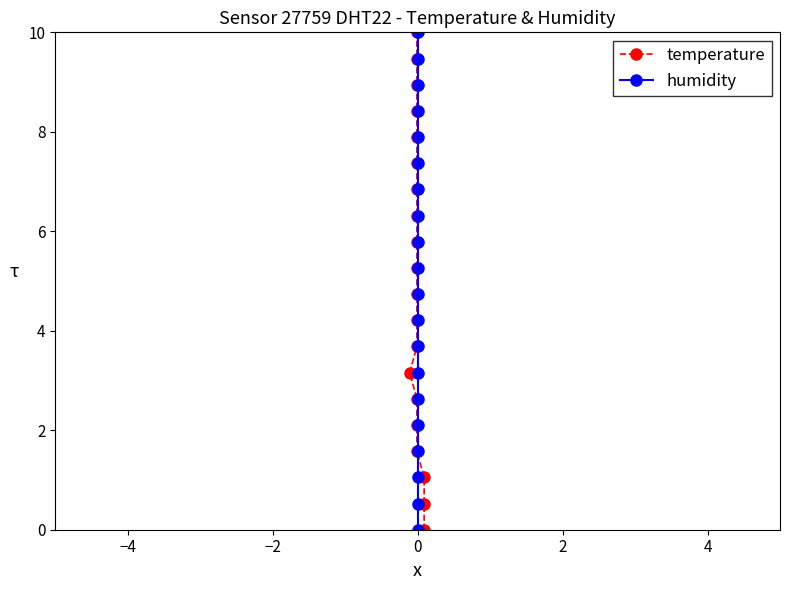

True or false: temperature and humidity cross at least once.

False